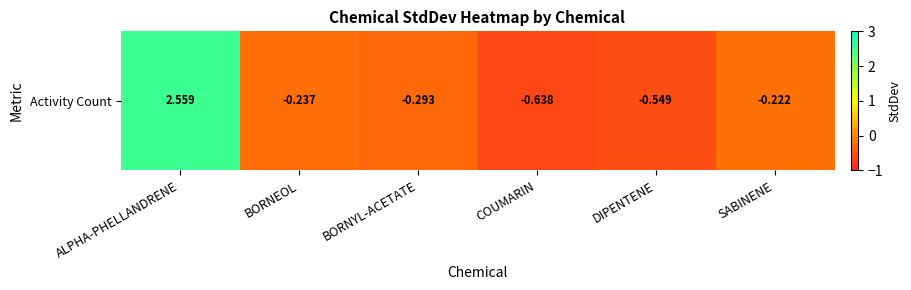

Reading right to left, list all the values displayed in this chart.

-0.2	-0.5	-0.6	-0.3	-0.2	2.6